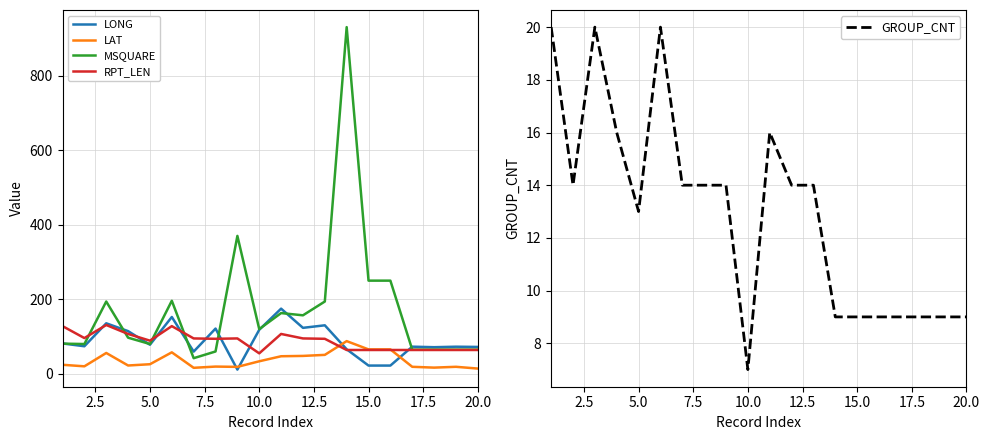

What is the smallest value displayed?

7.0